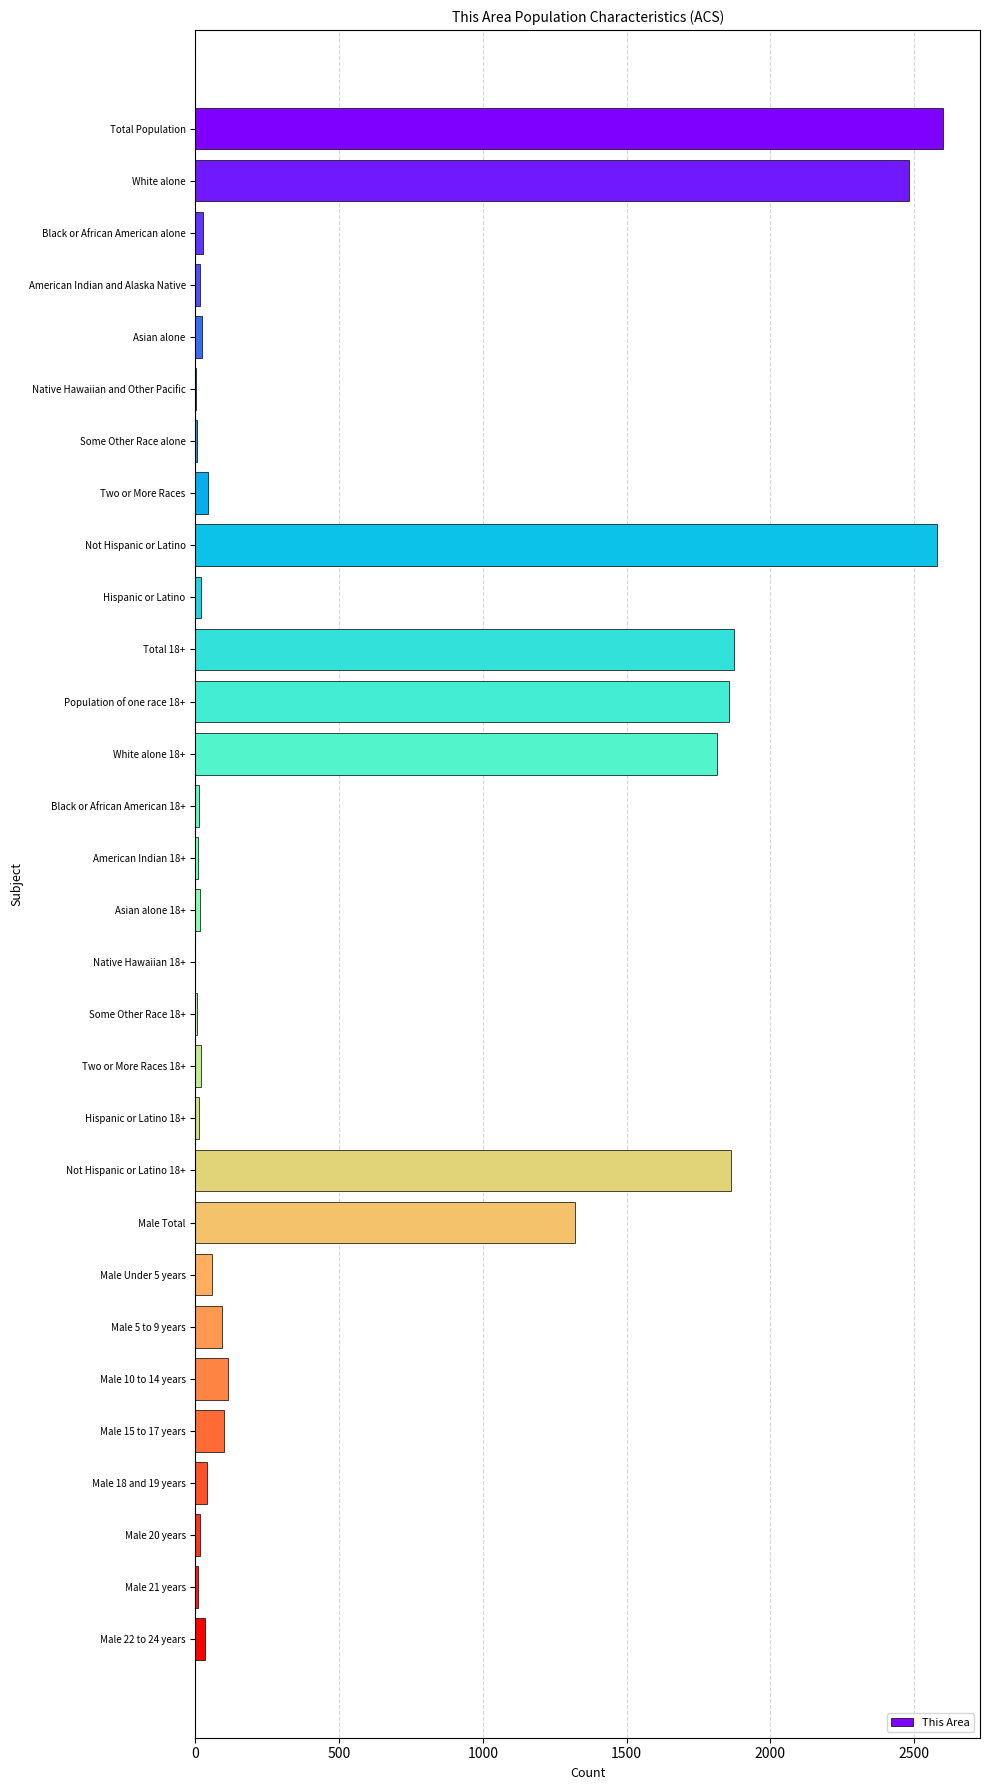

Is it true that the value at Total 18+ is 3227?

False